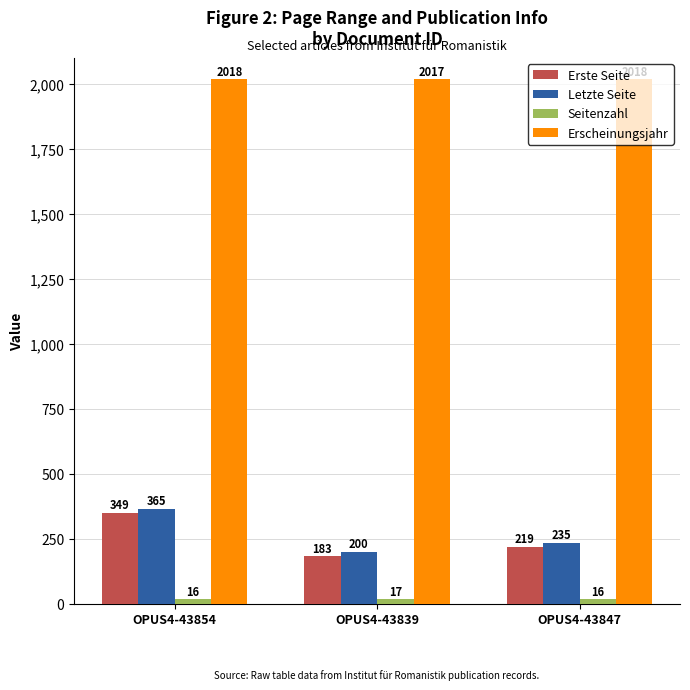

How many series are shown in this chart?

4